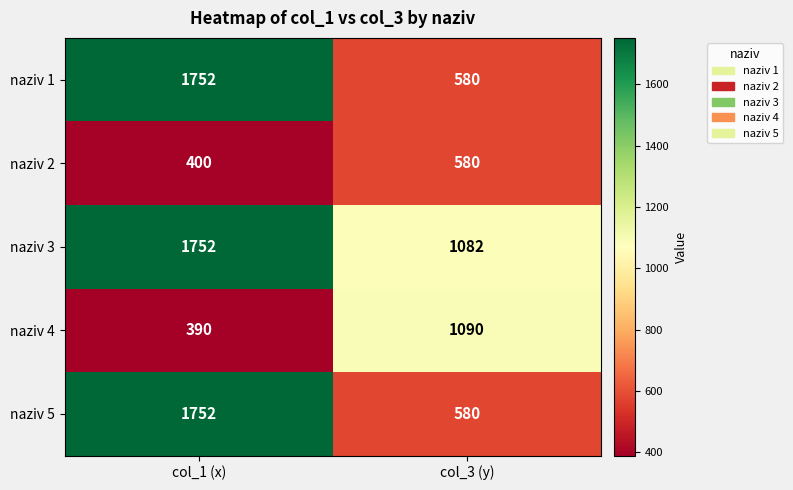

Which series has the largest total across all categories?

naziv 3